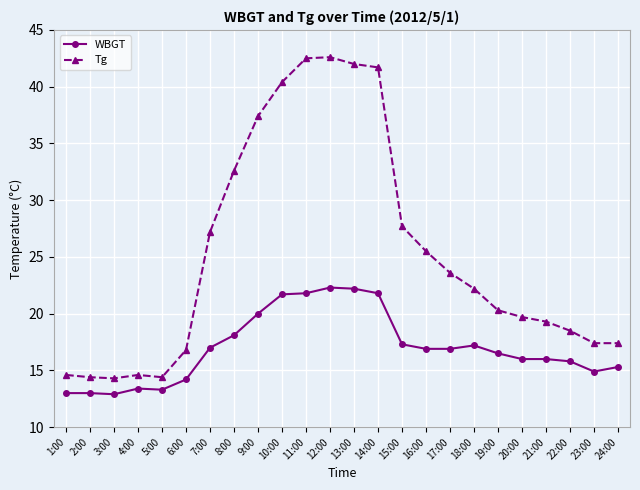

True or false: Tg and WBGT intersect in this chart.

False